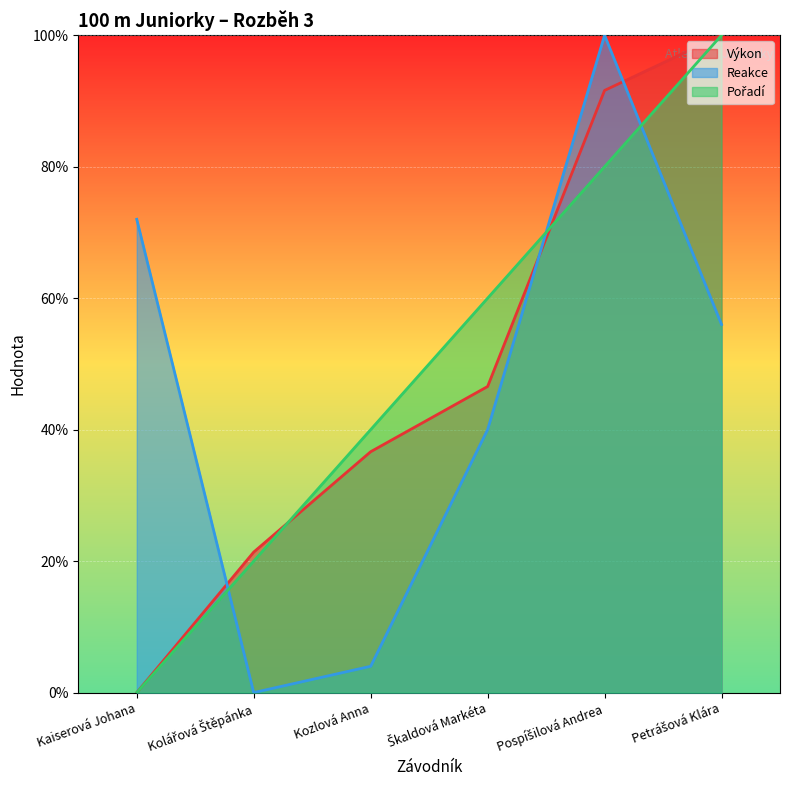

What is the difference between the second highest and second lowest values in the Pořadí series?

60.0